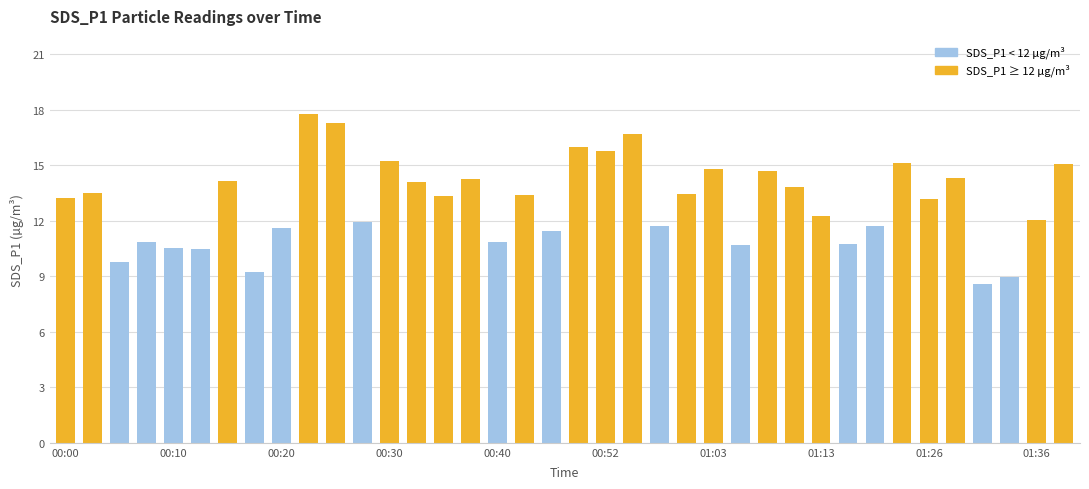

What is the maximum value shown in the chart?

17.8